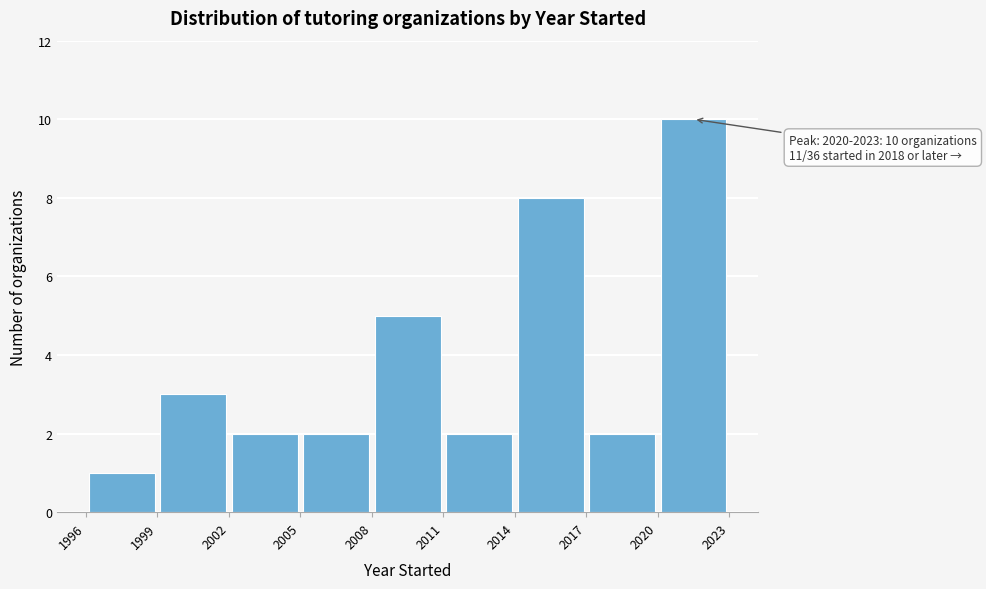

Over which range of the x-axis is the bar tallest?

2020 to 2023